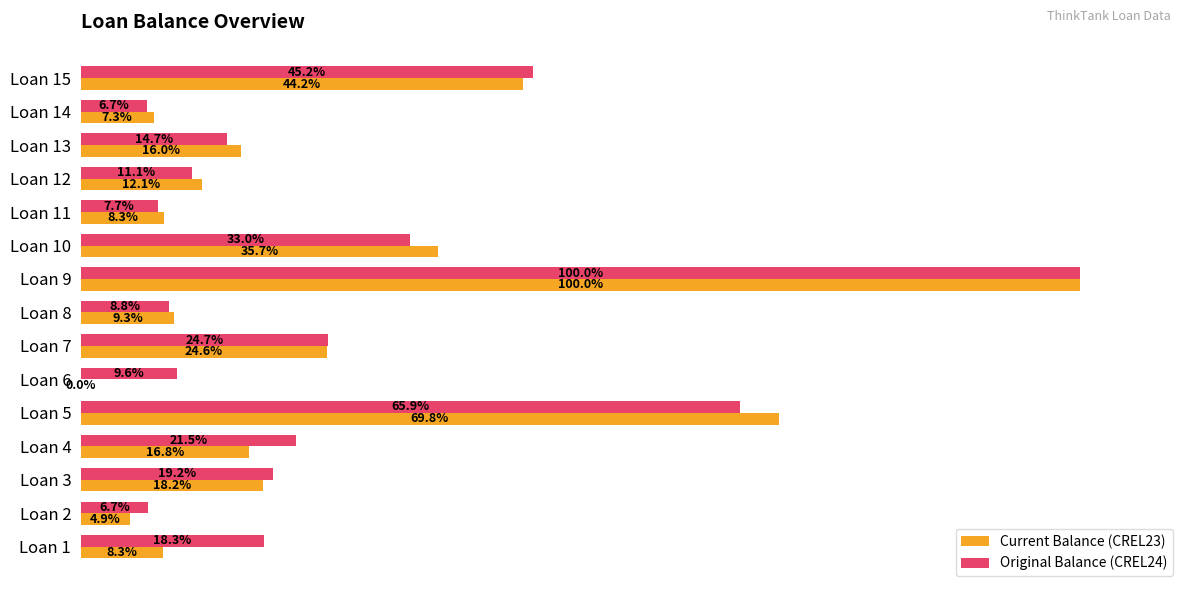

Between Loan 2 and Loan 3, which series saw the biggest shift?

Current Balance (CREL23)